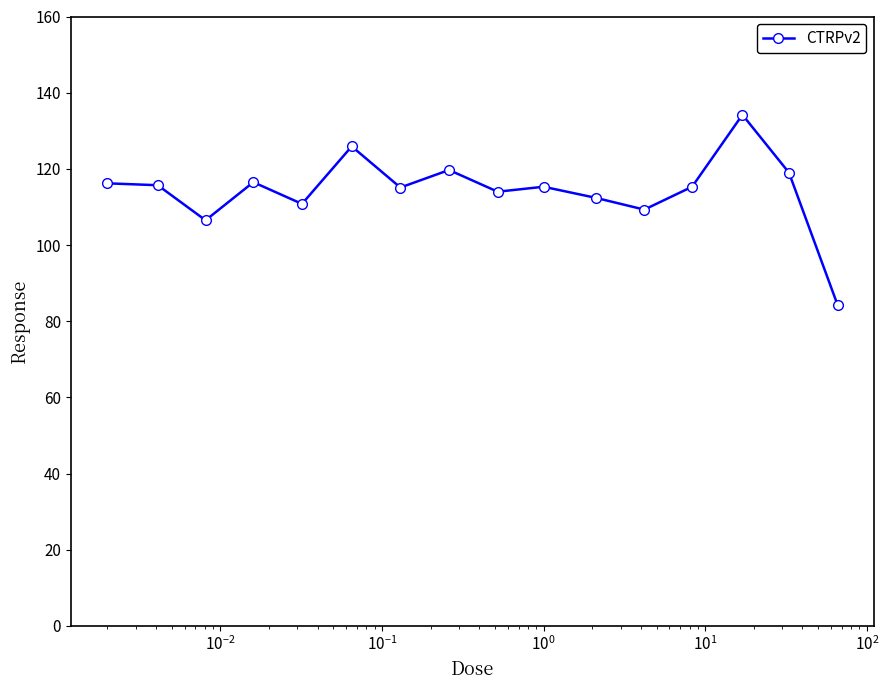

What is the value of the 8th point from the left?

119.7